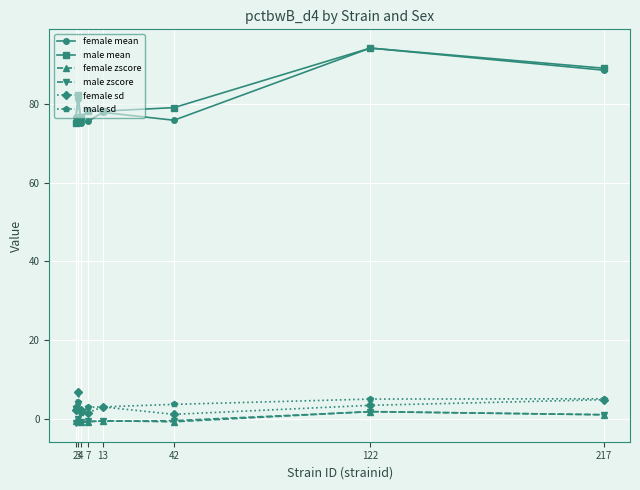

True or false: female sd and male mean intersect in this chart.

False